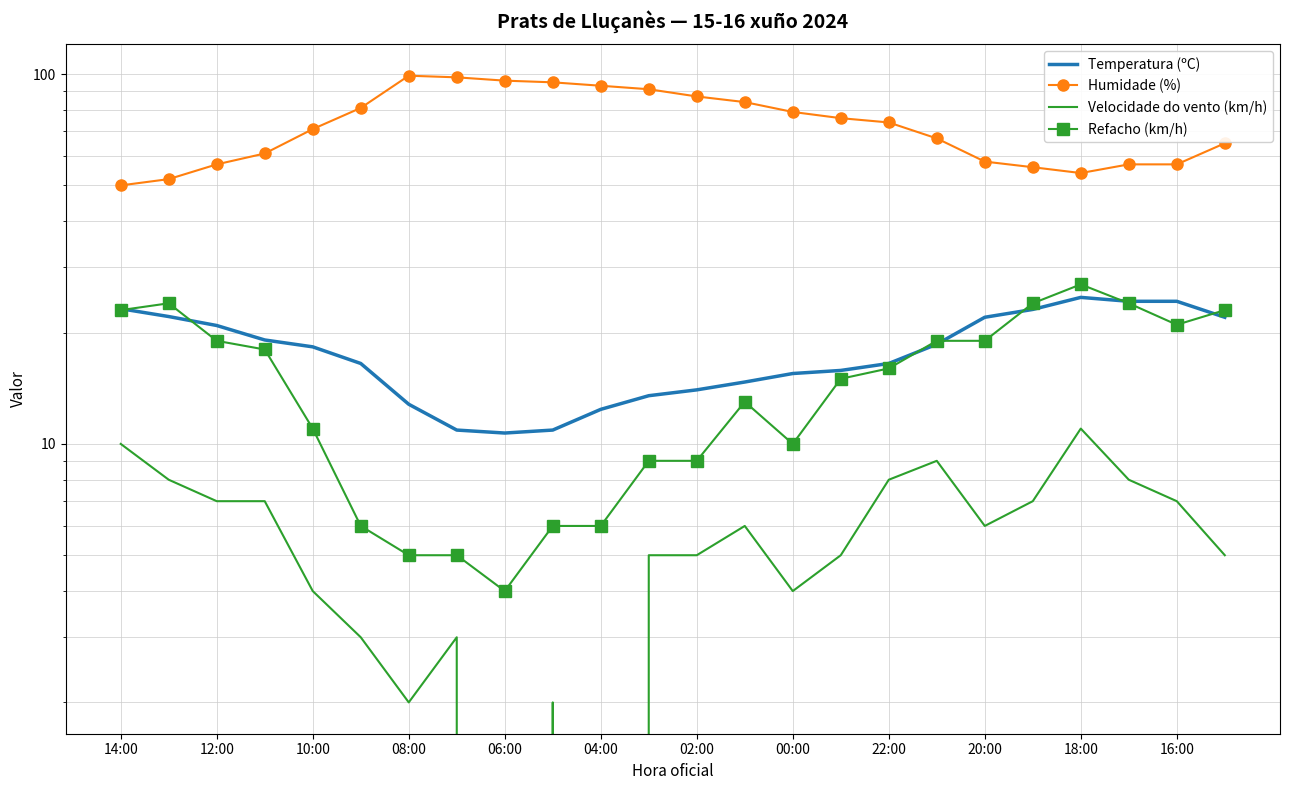

How many data points does each series have?

24